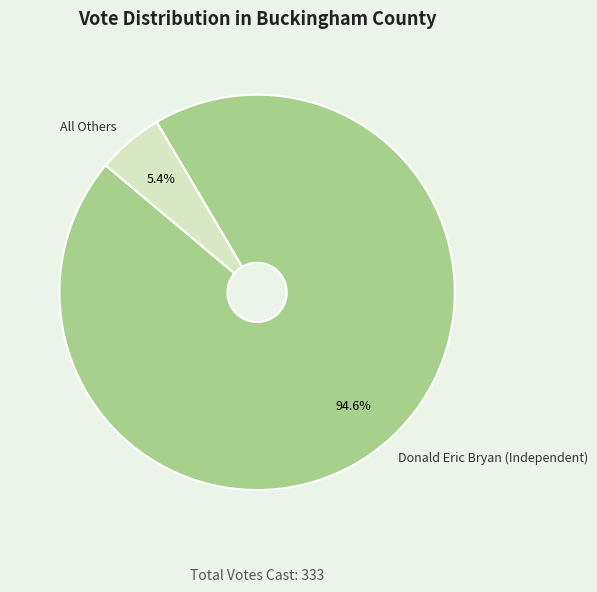

What is the smallest slice in the pie chart?

All Others